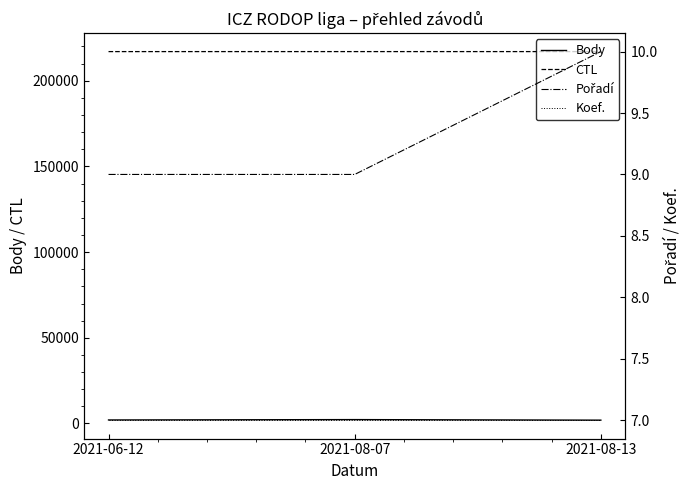

What value does the Pořadí series have at 2021-08-07?

9